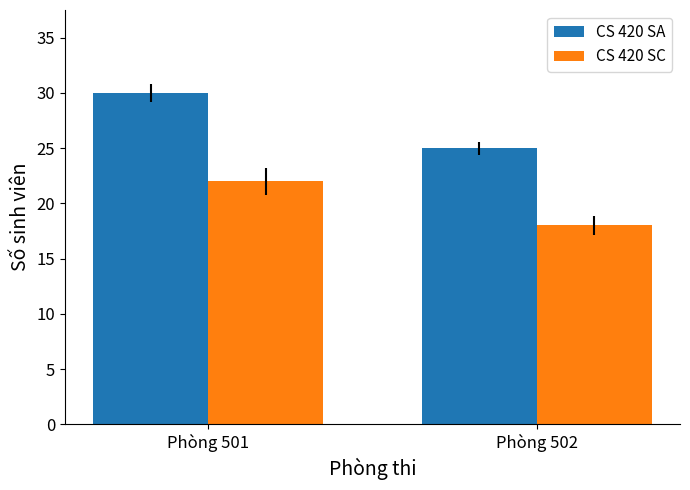

Reading left to right, what are all the values shown in this chart?

CS 420 SA: 30	25
CS 420 SC: 22	18